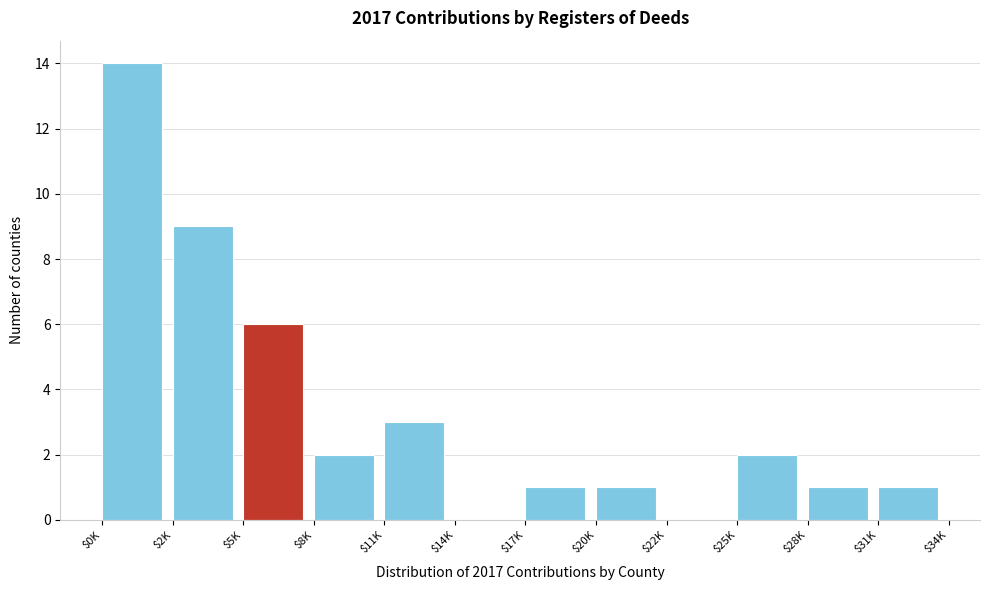

Where is the data nearest to the value 7?

$5K